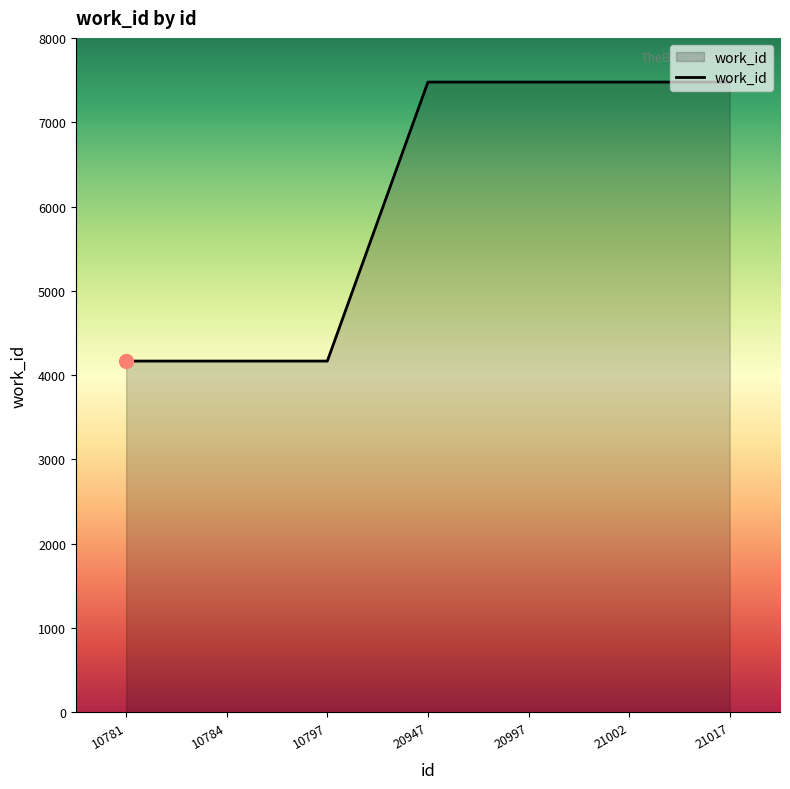

What is the difference between the values at 20947 and 10797?

3309